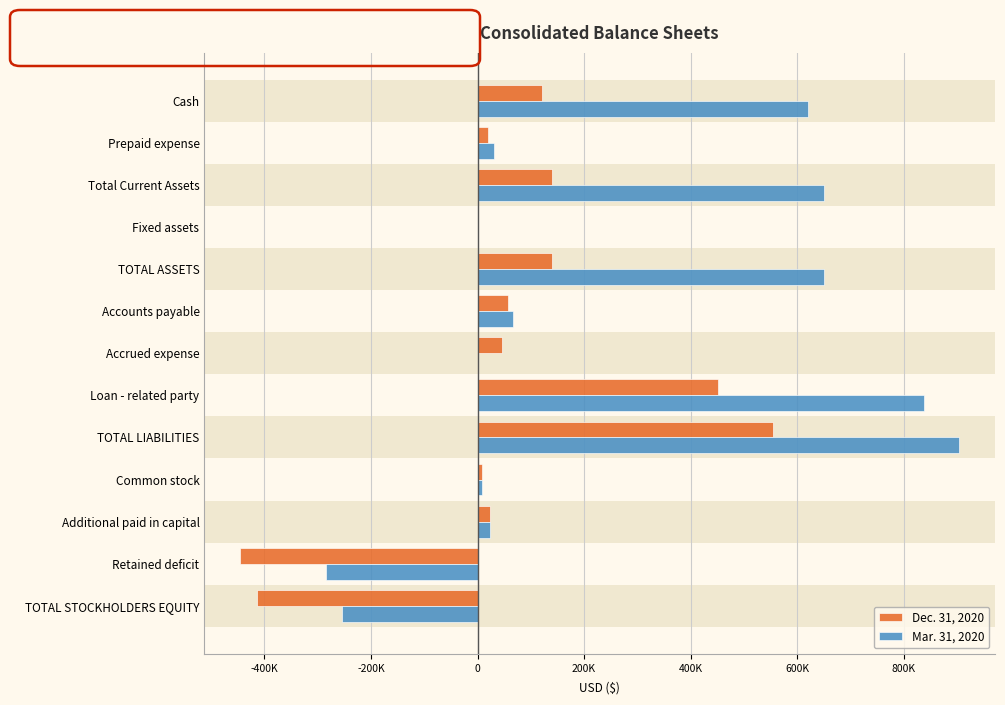

Which category has the highest value in the Mar. 31, 2020 series?

TOTAL LIABILITIES